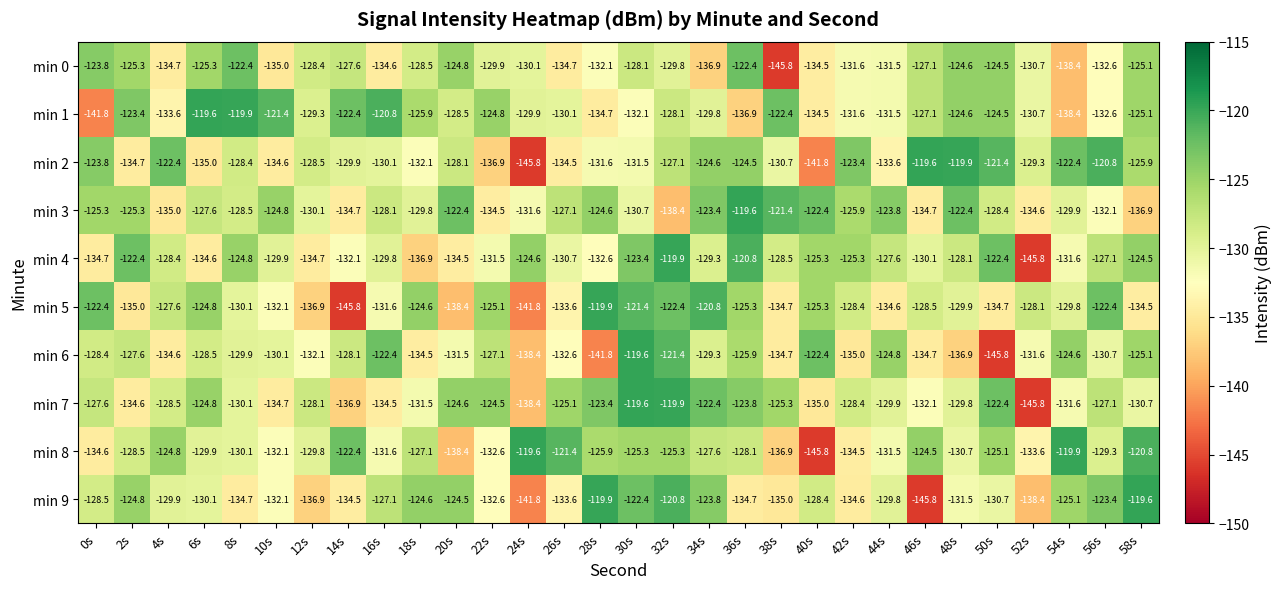

What is the difference between the min 9 values at 10s and 16s?

5.0